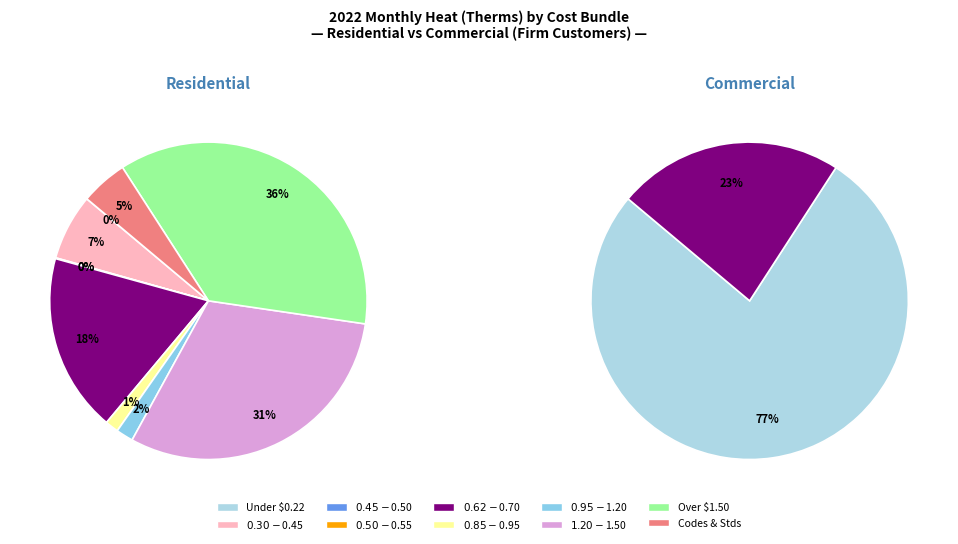

Does any single category account for the majority?

Yes